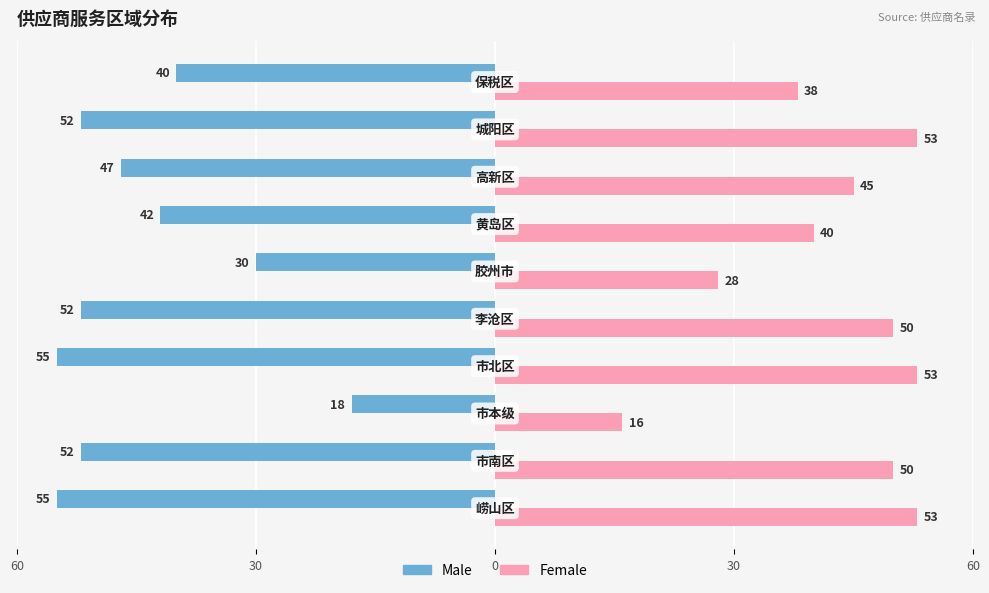

Which series has the widest spread of values?

Male